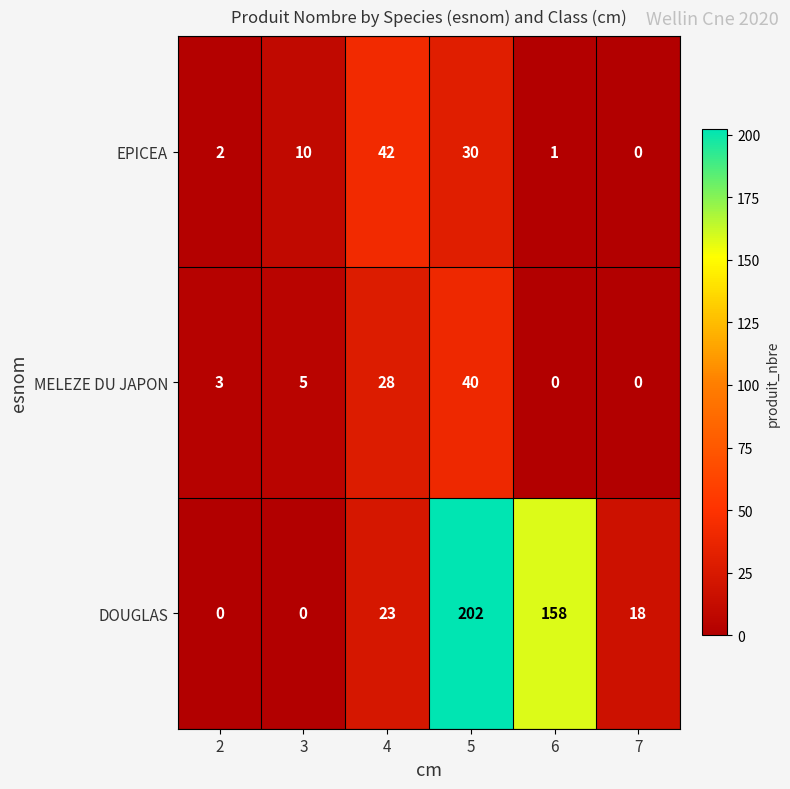

Reading left to right, list all the values displayed in this chart.

EPICEA: 2	10	42	30	1	0
MELEZE DU JAPON: 3	5	28	40	0	0
DOUGLAS: 0	0	23	202	158	18